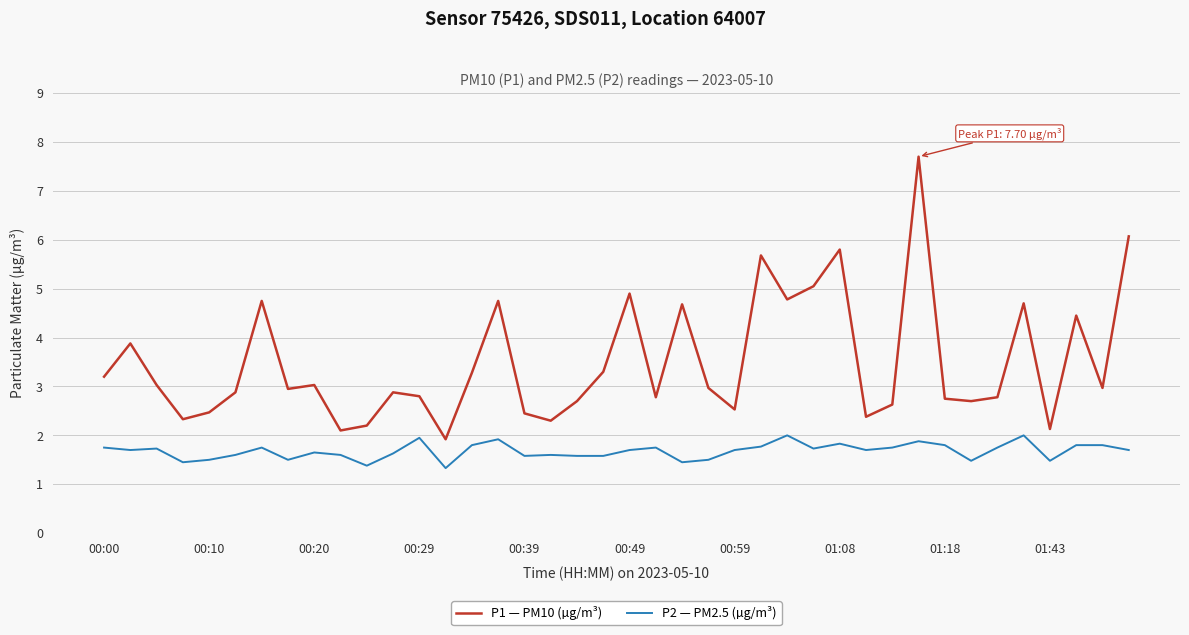

How many values in the P1 — PM10 (µg/m³) series exceed 2?

39